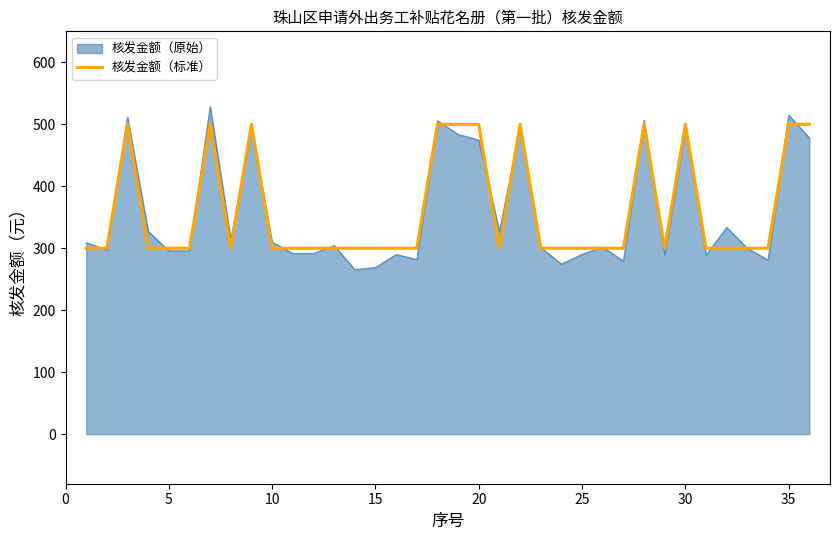

What is the minimum value shown in the chart?

265.6